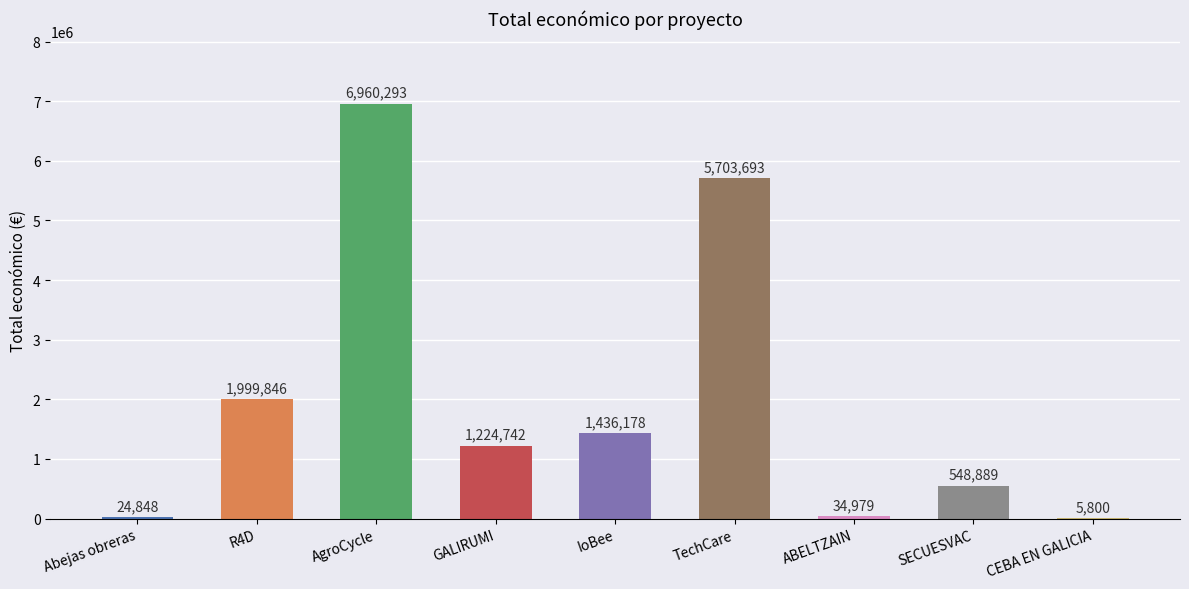

What is the greatest value displayed?

6960293